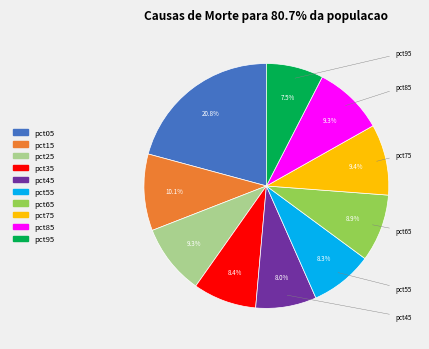

What is the largest slice in the pie chart?

pct05